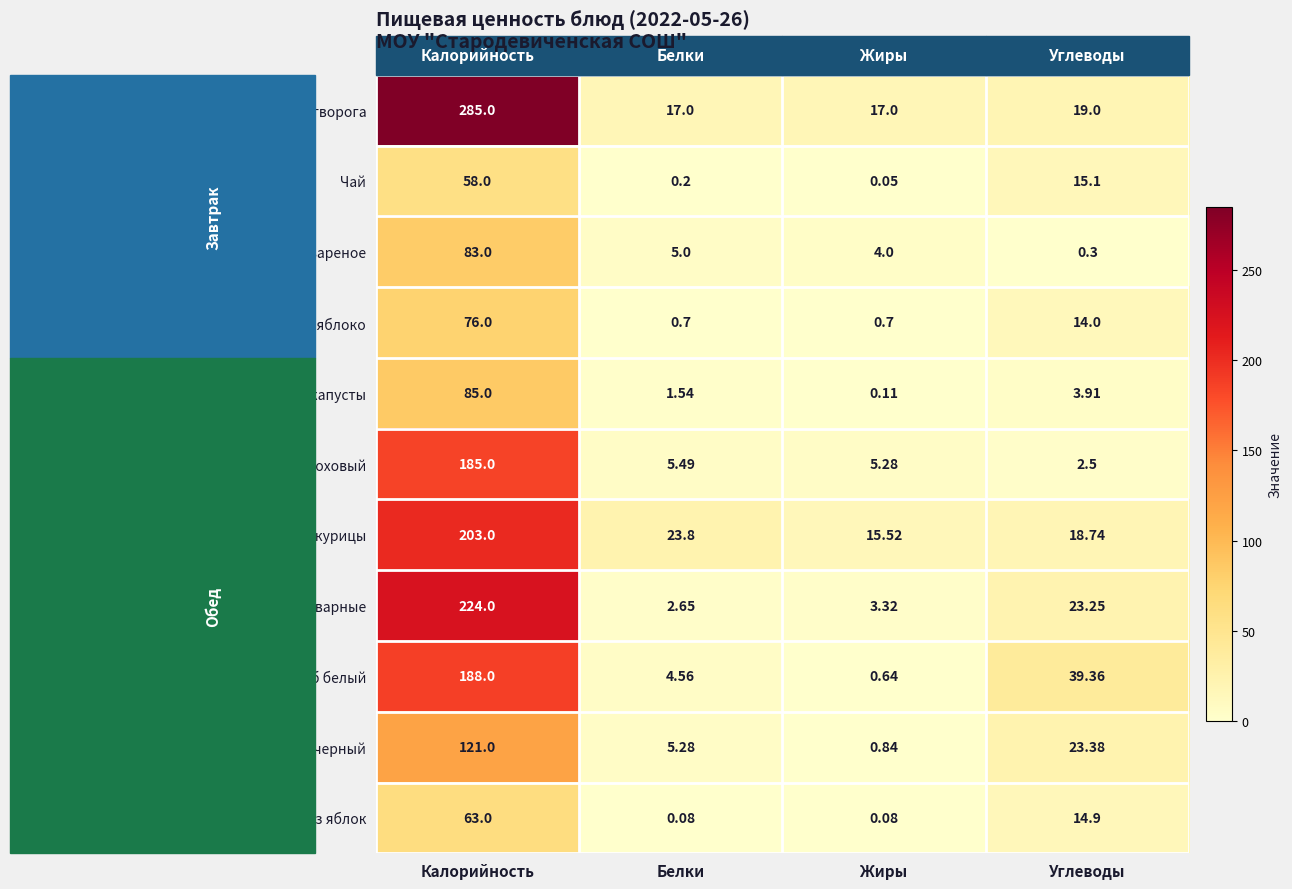

Which label corresponds to the smallest value in the chart?

Жиры